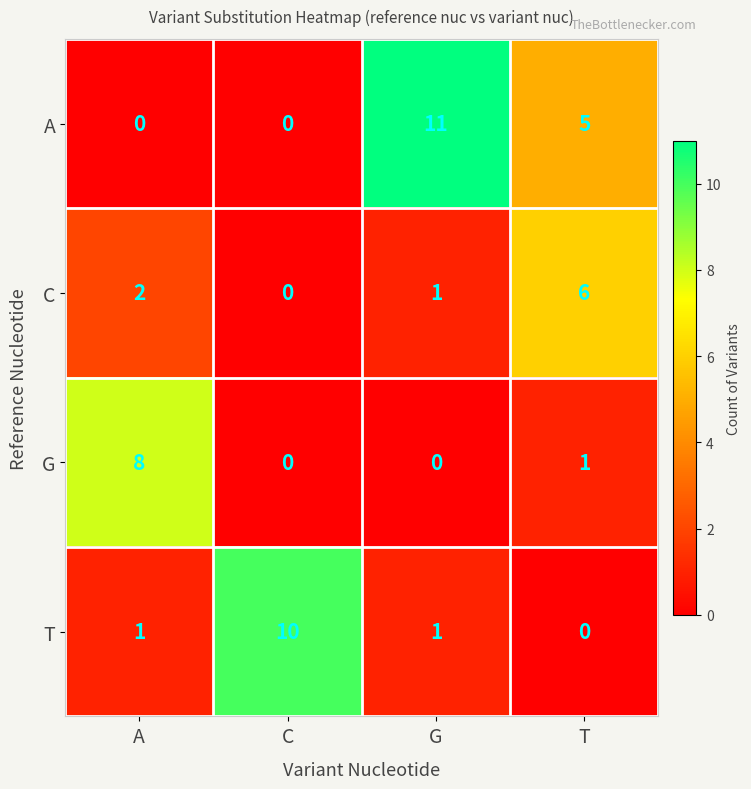

What is the maximum value shown in the chart?

11